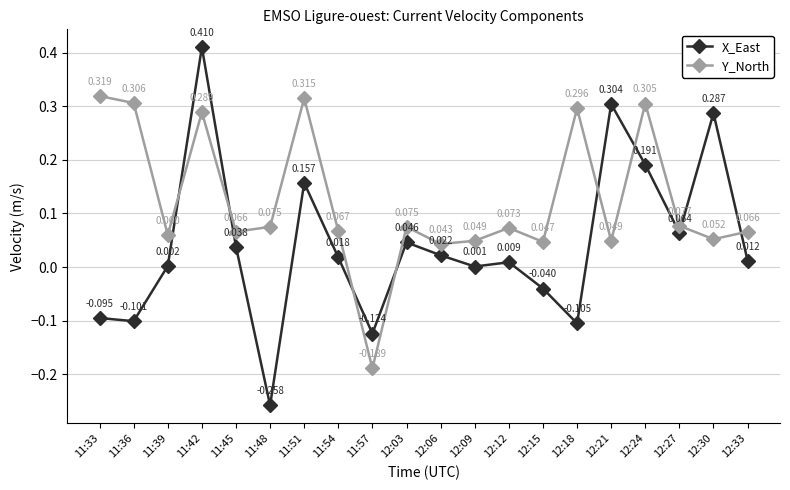

True or false: Y_North and X_East intersect in this chart.

True